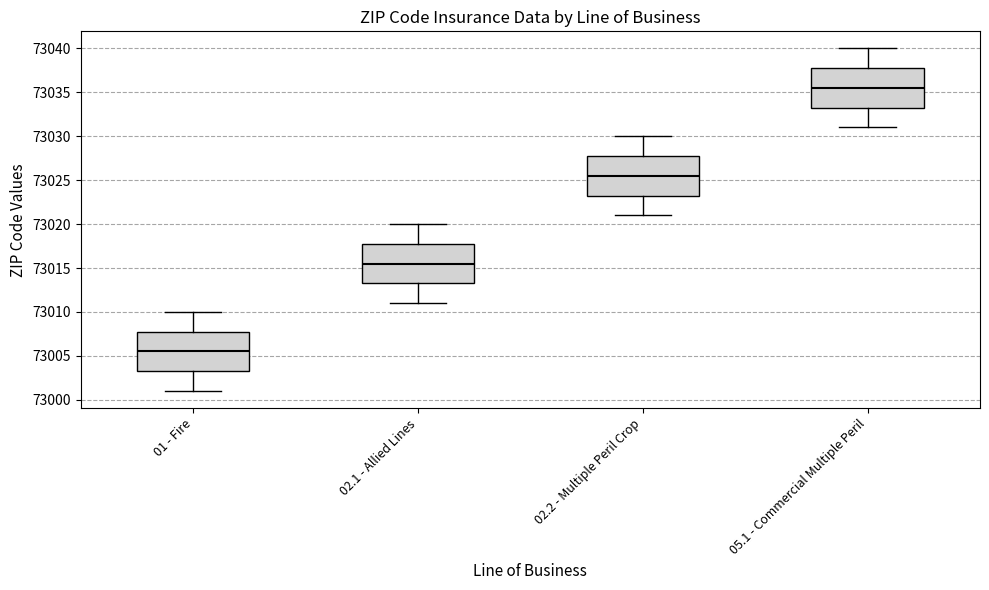

Reading left to right, read every box against the y-axis: the position of its median line, the range the box covers, and the ends of its whiskers. The values are not printed on the chart, so give them approximately, as read against the axis.

01 - Fire: median 73005.5, box 73003.5 to 73008.0, whiskers 73001.0 to 73010.0
02.1 - Allied Lines: median 73015.5, box 73013.5 to 73018.0, whiskers 73011.0 to 73020.0
02.2 - Multiple Peril Crop: median 73025.5, box 73023.5 to 73028.0, whiskers 73021.0 to 73030.0
05.1 - Commercial Multiple Peril: median 73035.5, box 73033.5 to 73038.0, whiskers 73031.0 to 73040.0